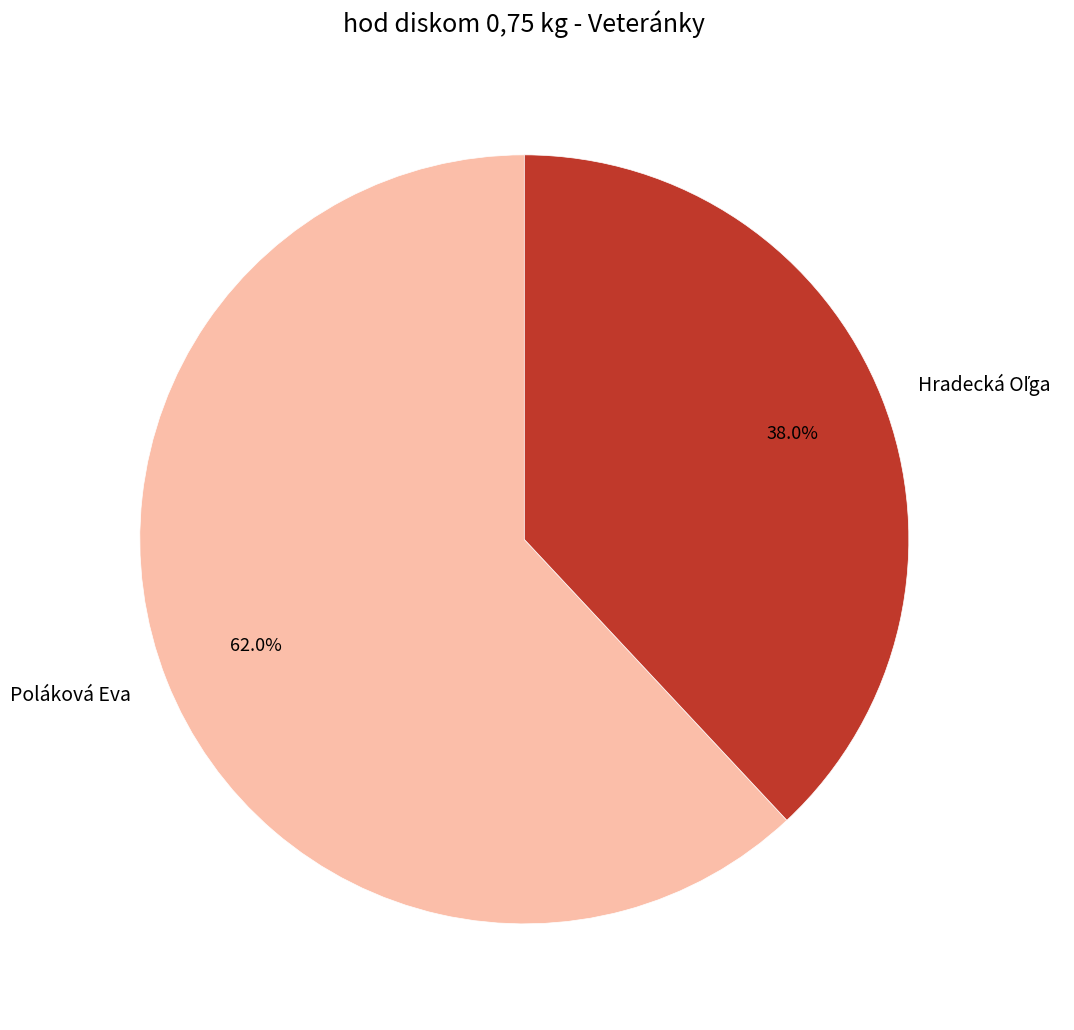

What percentage is the Poláková Eva slice, to the nearest percent?

62%